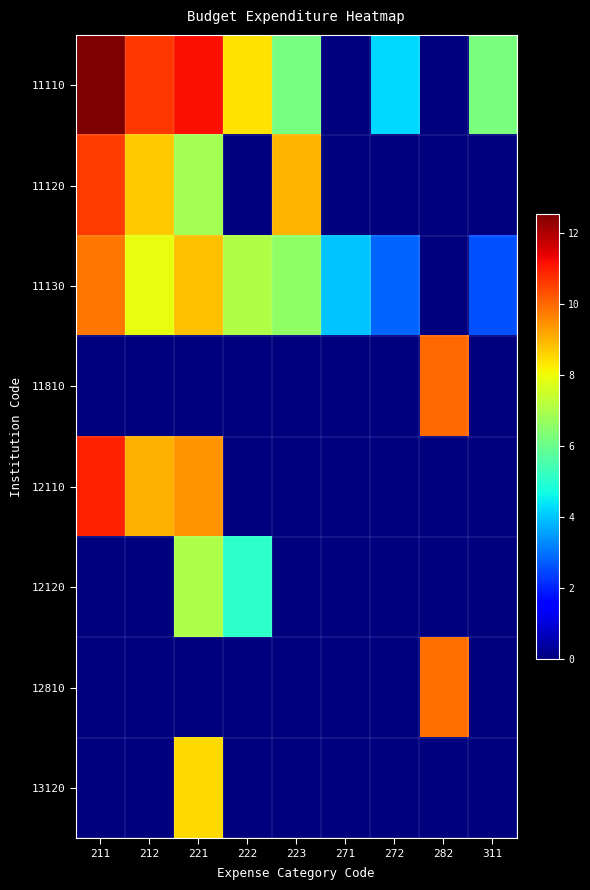

Between 222 and 211, which is larger?

211